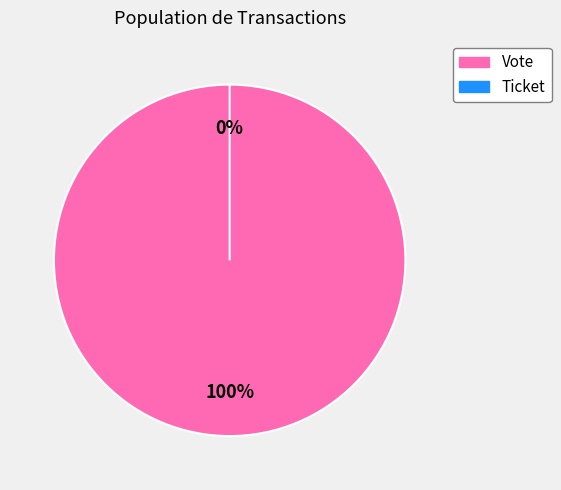

Count the number of slices in the pie.

2